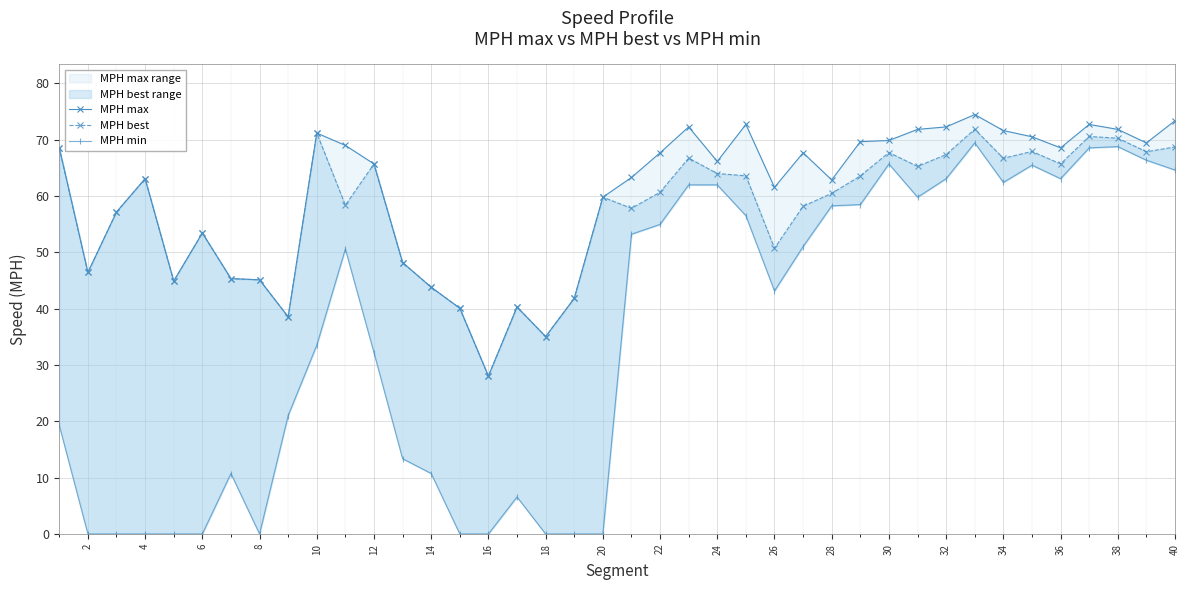

What is the total value across all series at 24?

109.7